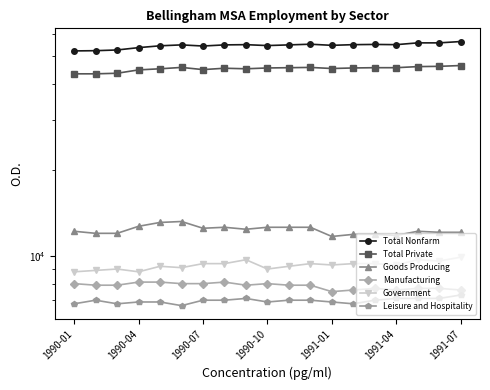

Which series has the largest total across all categories?

Total Nonfarm